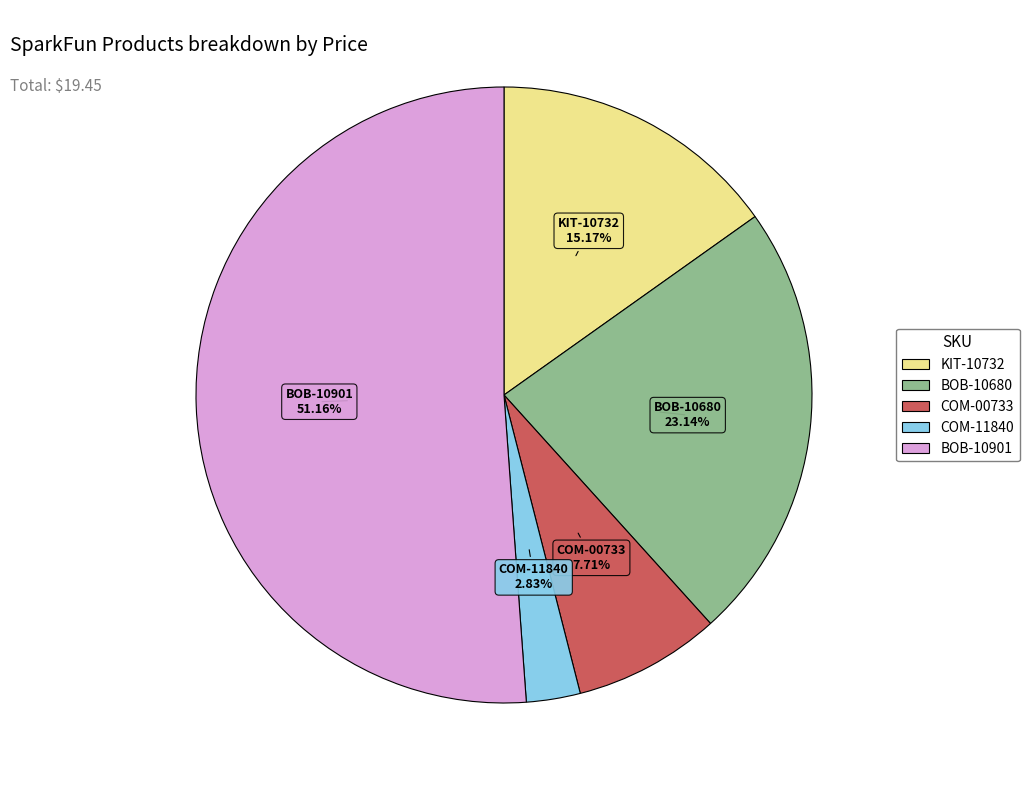

What percentage is the KIT-10732 slice, to the nearest percent?

15%